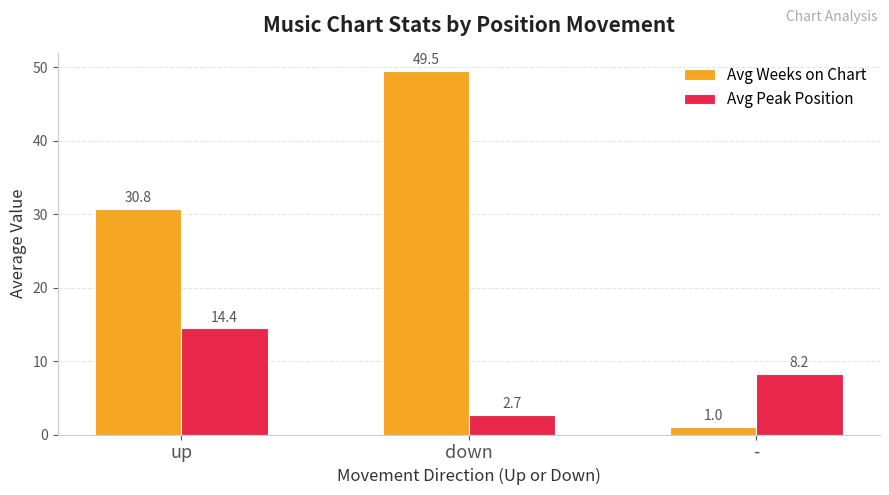

What position from the left is -?

3